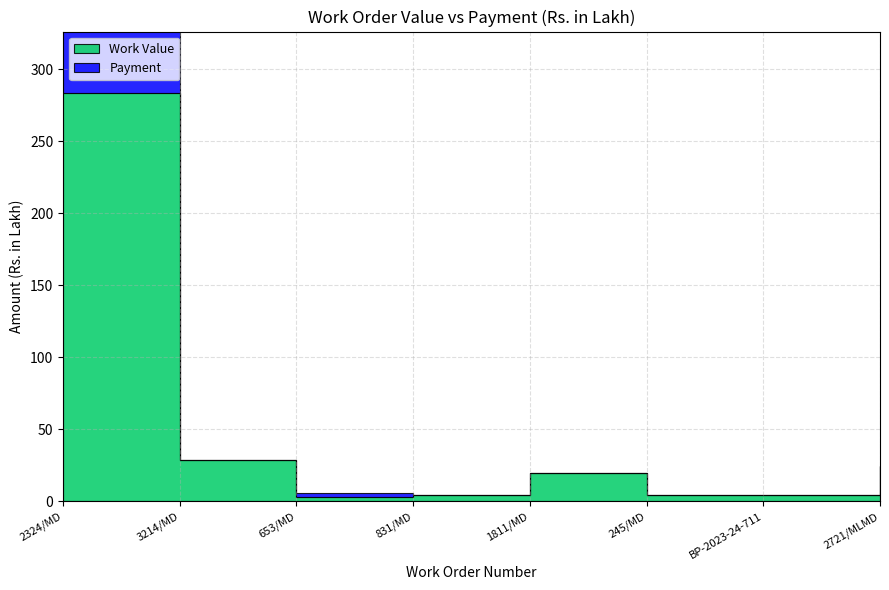

Count the number of data series in this chart.

2